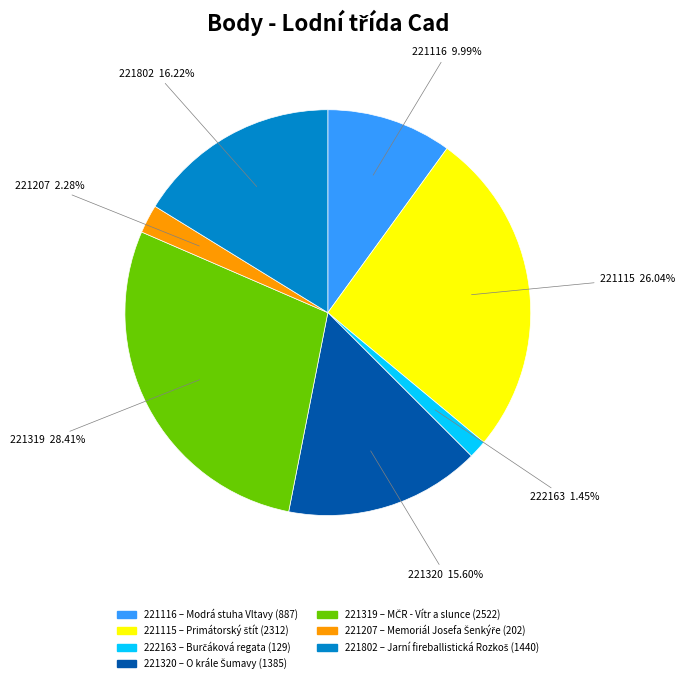

What is the ratio of the value at 221115 to the value at 221802?

1.6